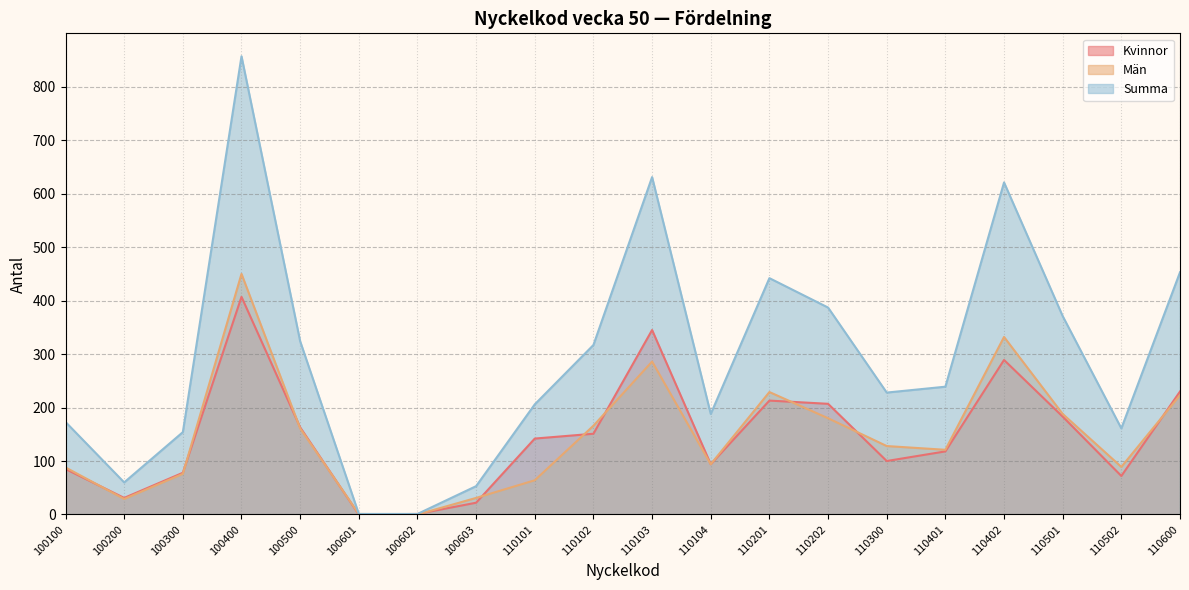

What is the value of the Summa point at the 11th from the left?

631